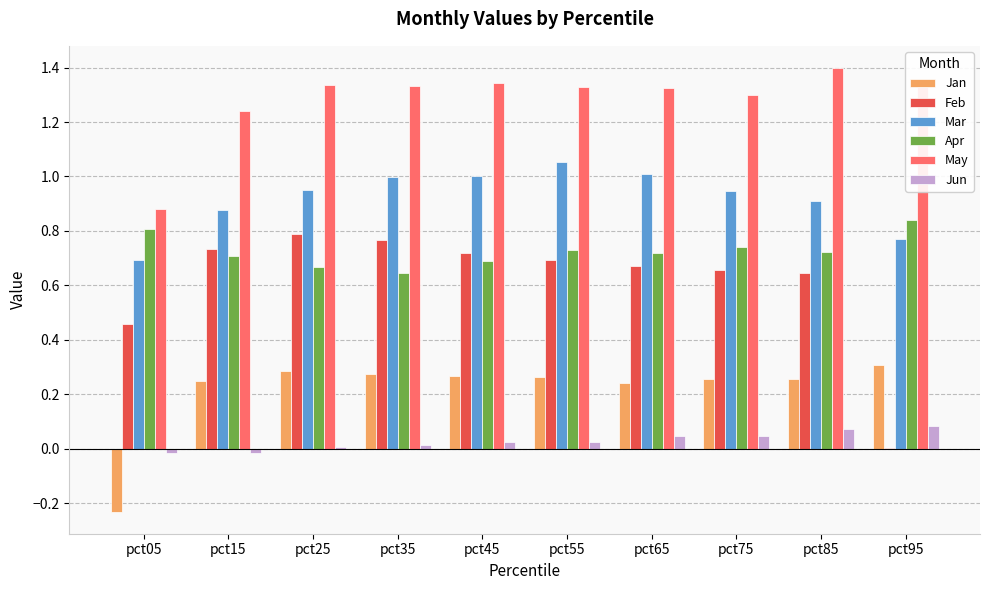

What is the sum of the May values at pct75 and pct65?

2.6